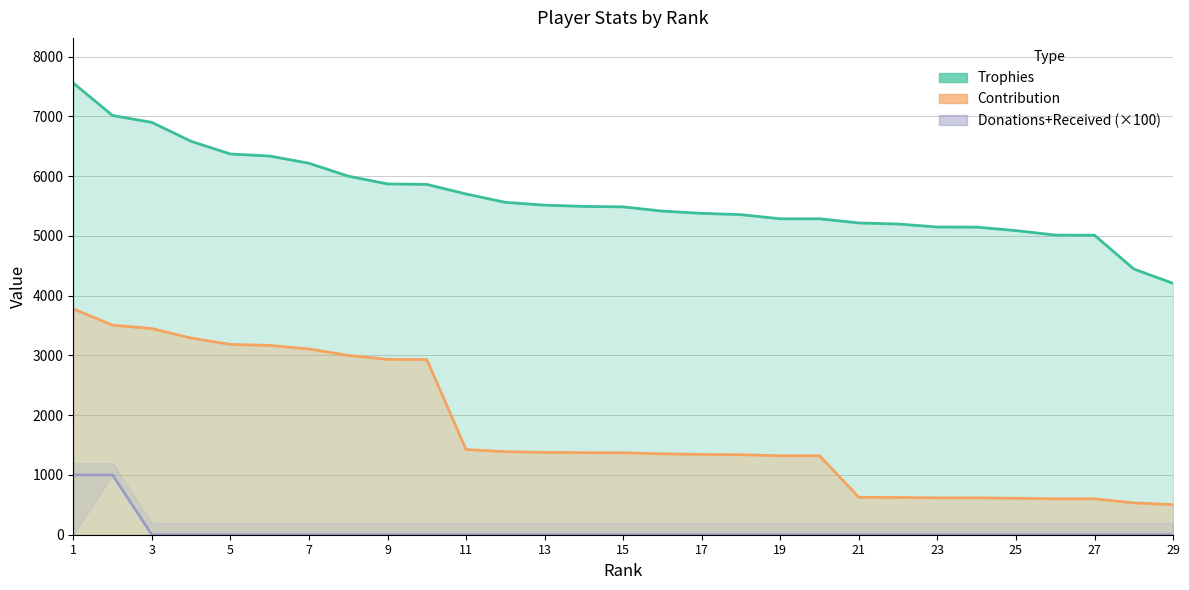

Is it true that Contribution equals 1438 at 3?

False